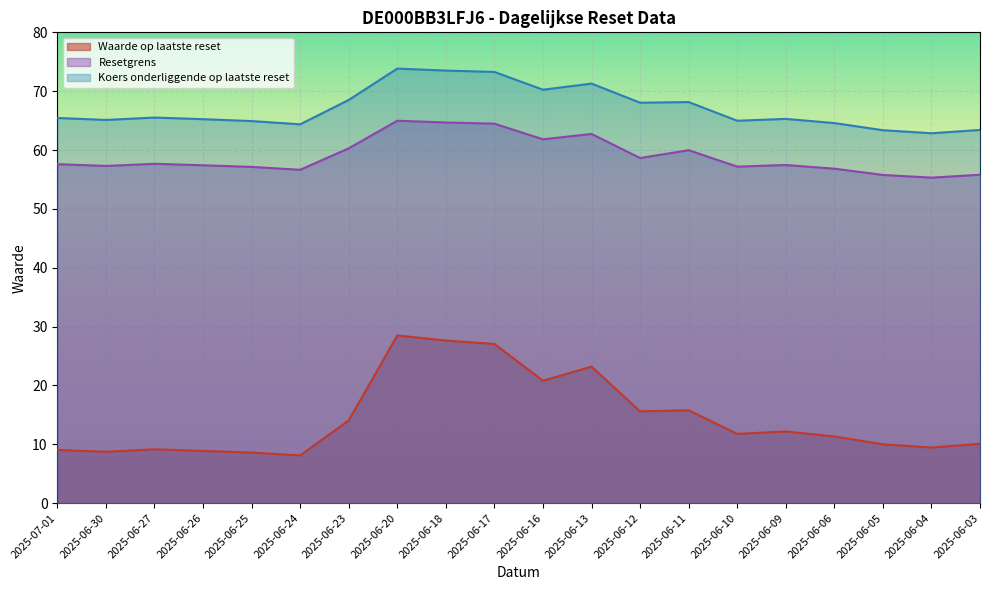

What is the label of the 20th point from the right?

2025-07-01